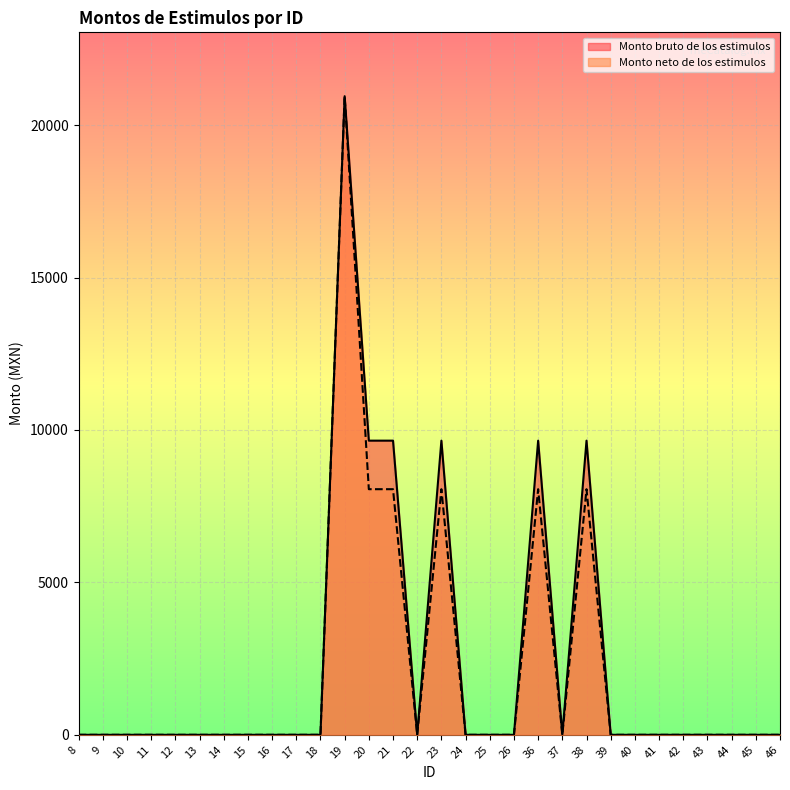

How many series are shown in this chart?

2